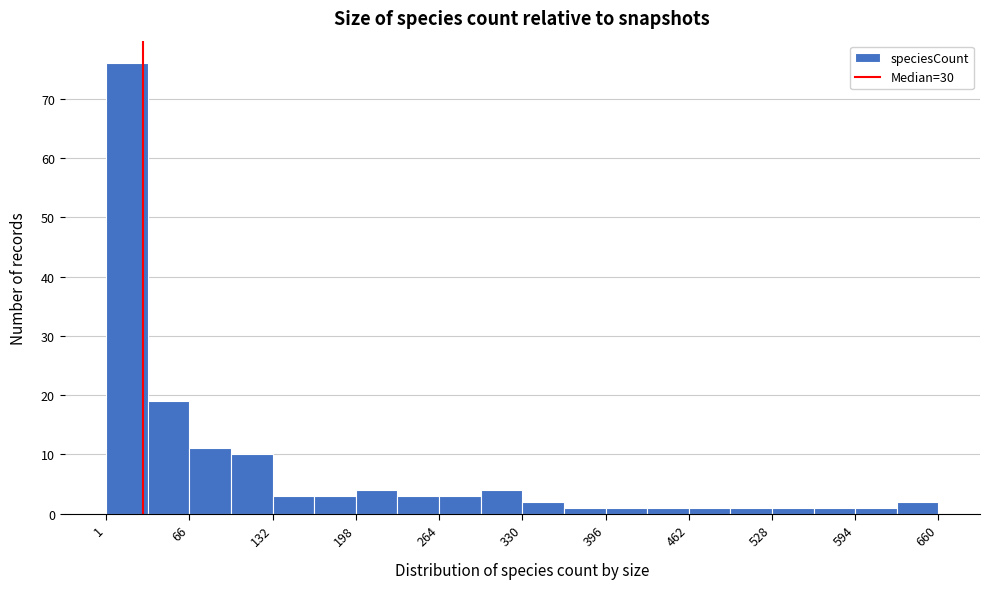

Around what value on the x-axis is the tallest bar? Give the approximate position of its centre, as read against the axis.

20